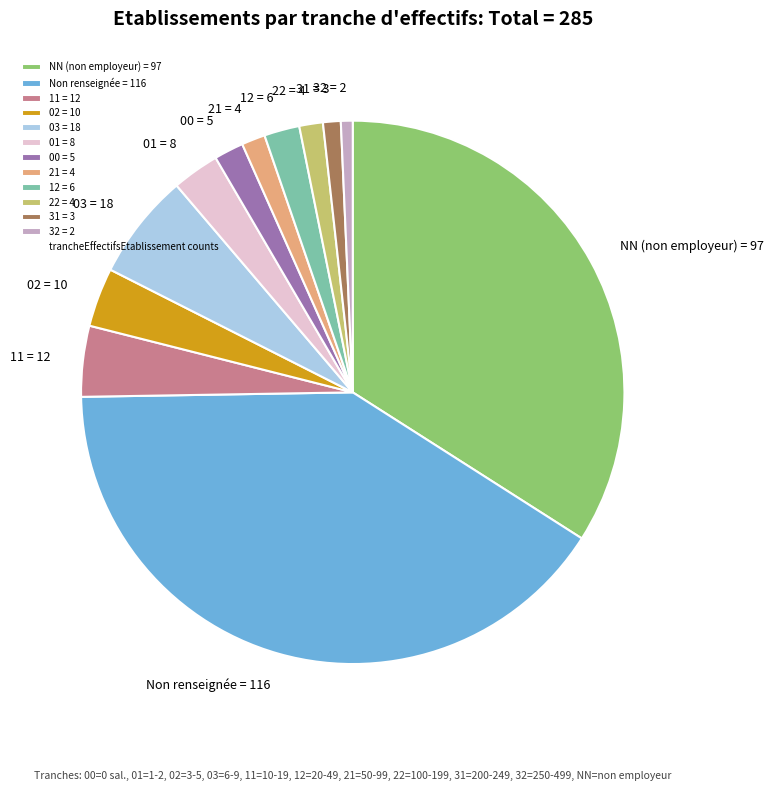

Which slice is the largest?

Non renseignée = 116